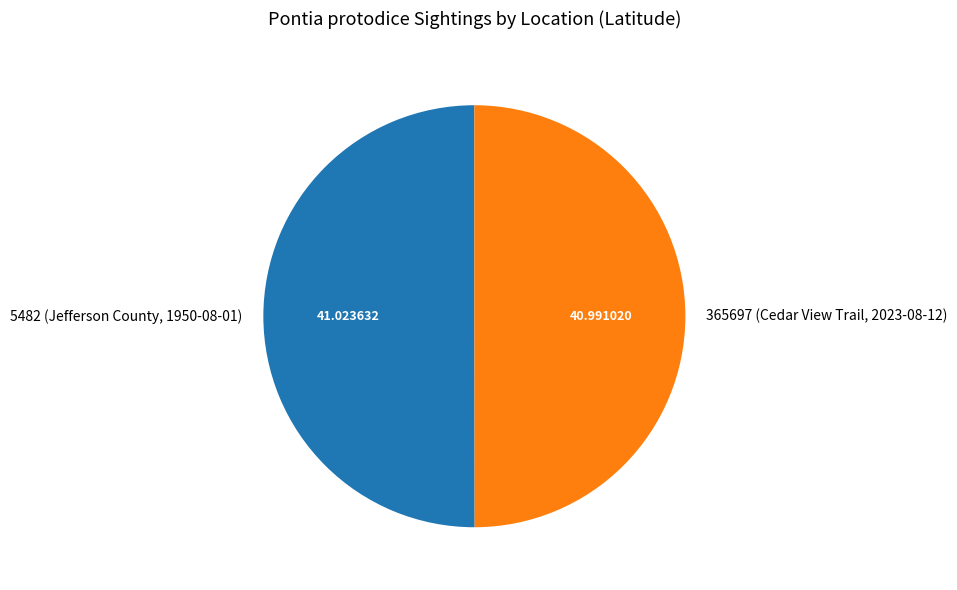

Is it true that 5482 (Jefferson County, 1950-08-01) is 50% of the pie?

True